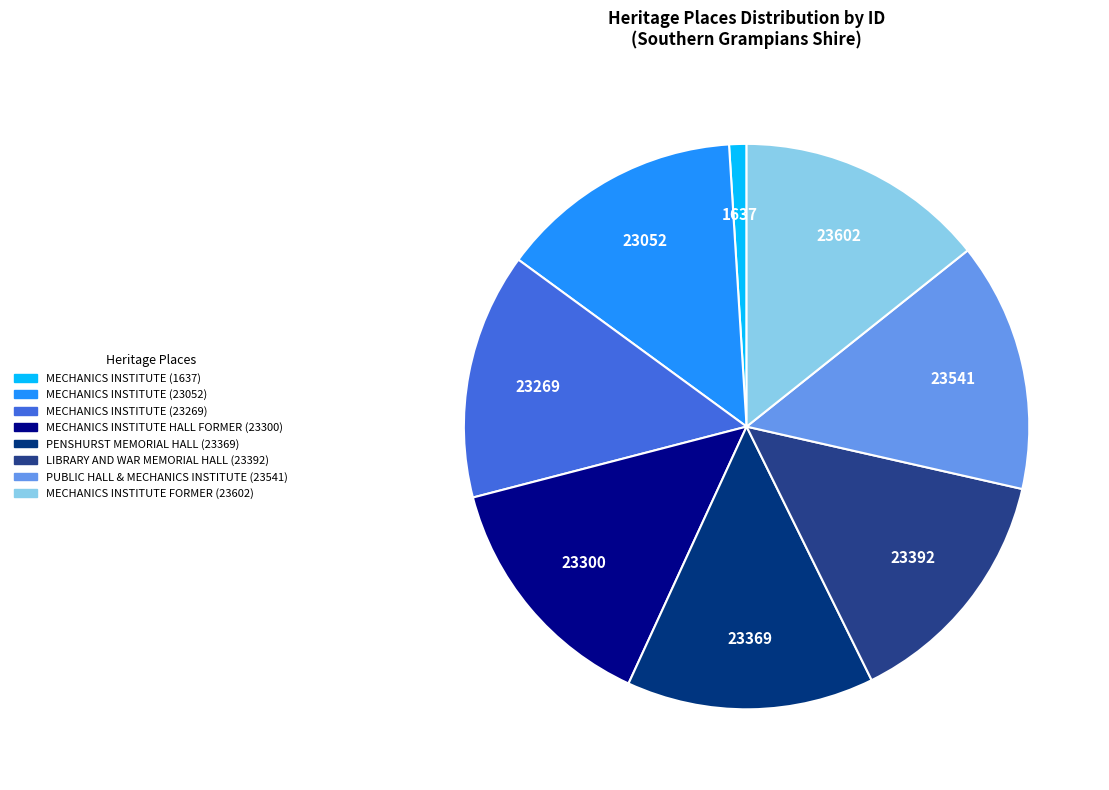

Which category has the smallest portion of the pie?

MECHANICS INSTITUTE (1637)